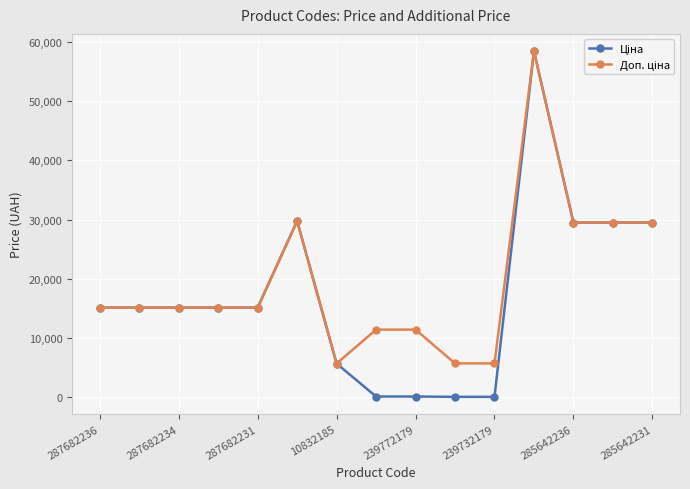

What is the maximum value shown in the chart?

58426.5